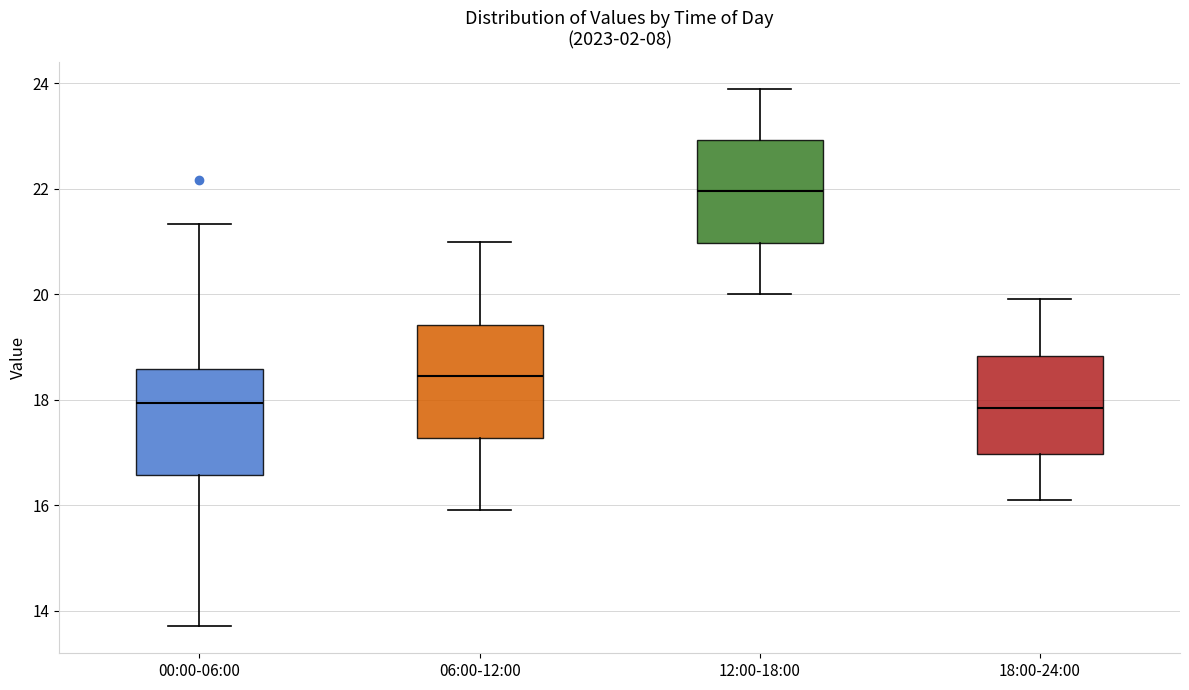

Where does the lower whisker of the box for 06:00-12:00 end on the y-axis? The values are not printed on the chart, so give them approximately, as read against the axis.

16.0